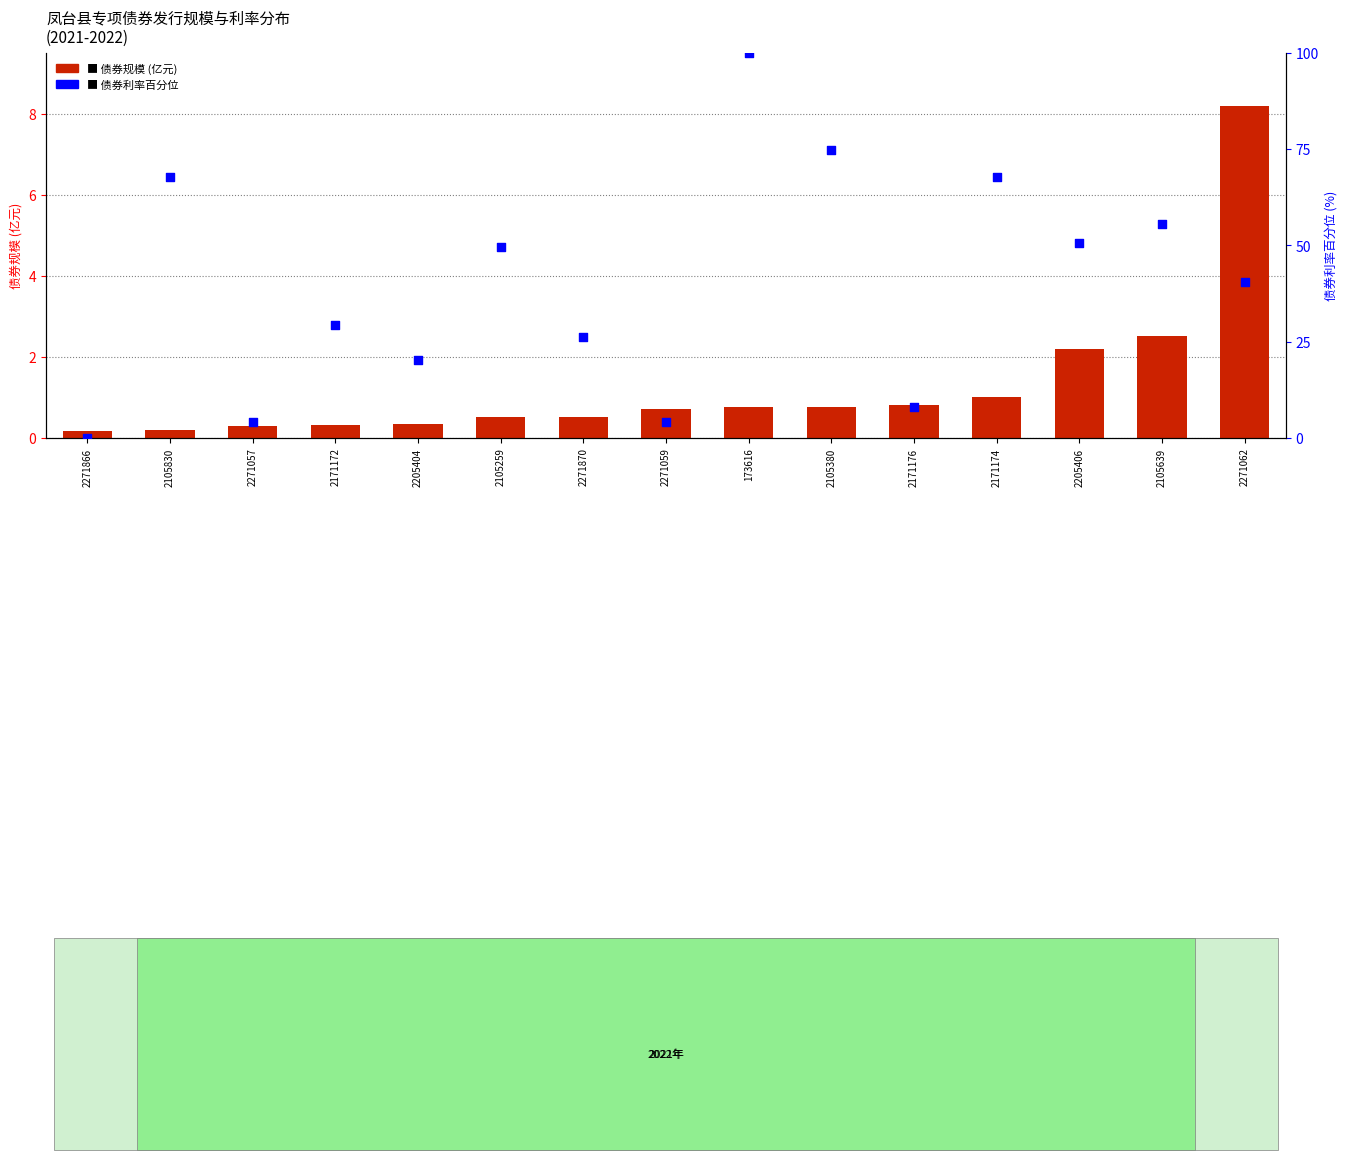

Which series has the largest total across all categories?

债券利率 (百分位)